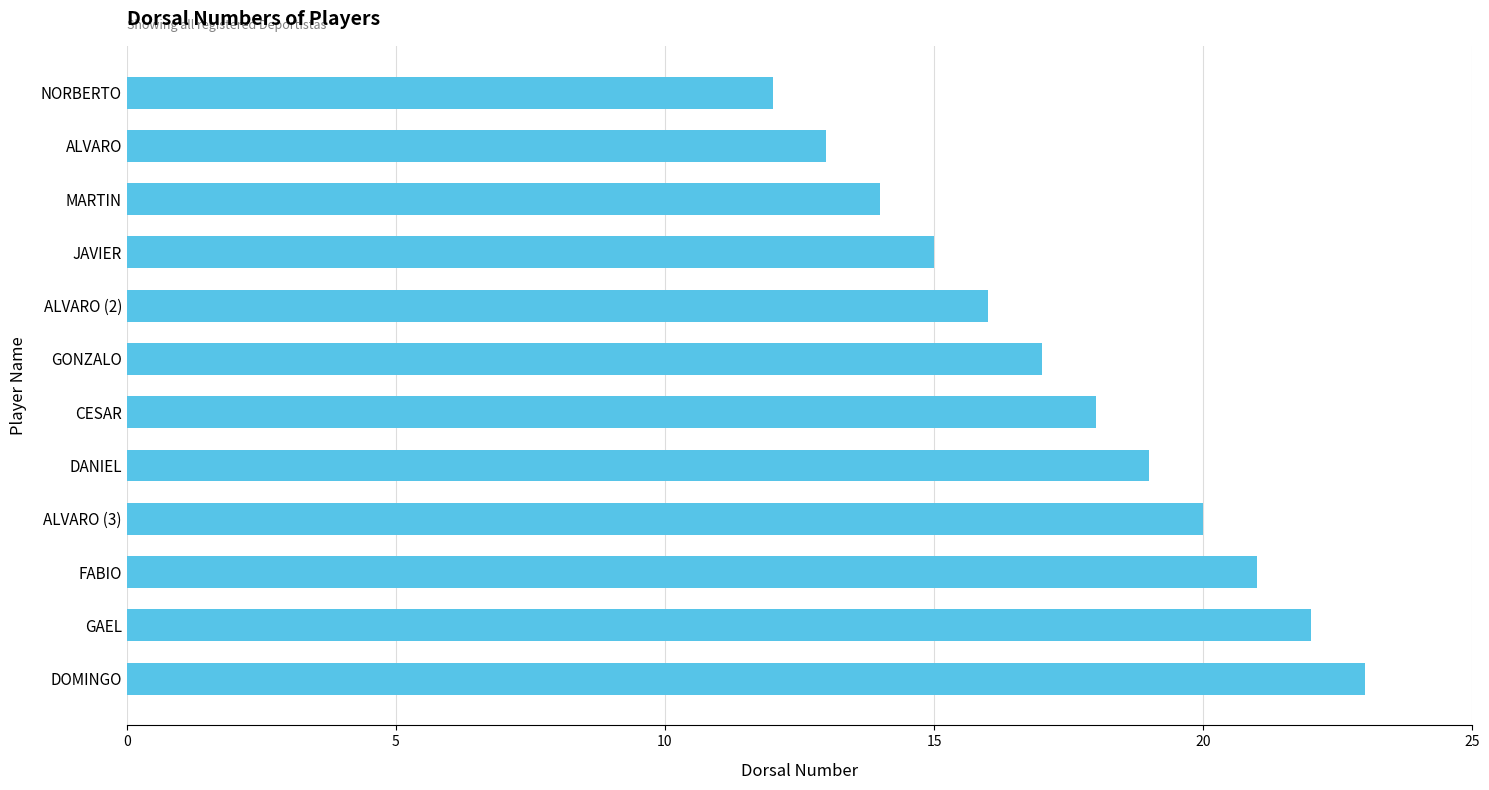

The value at JAVIER is 15. True or false?

True